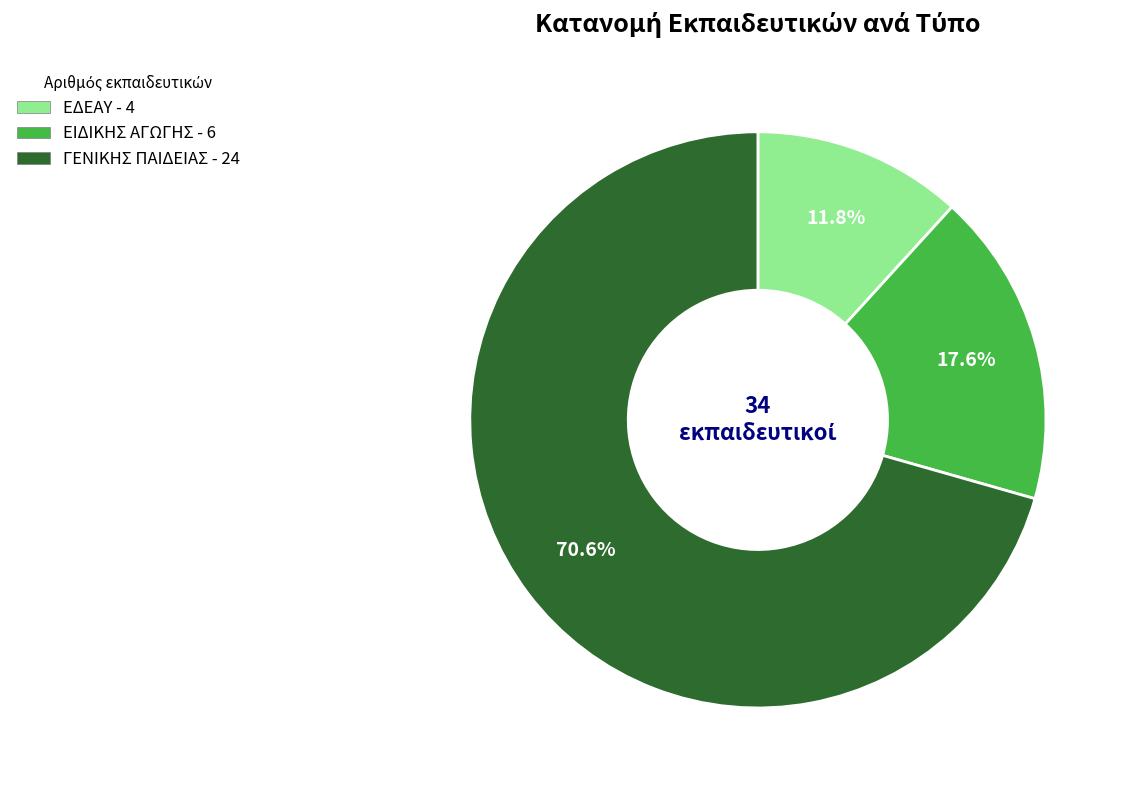

The ΓΕΝΙΚΗΣ ΠΑΙΔΕΙΑΣ slice represents 71% of the pie. True or false?

True